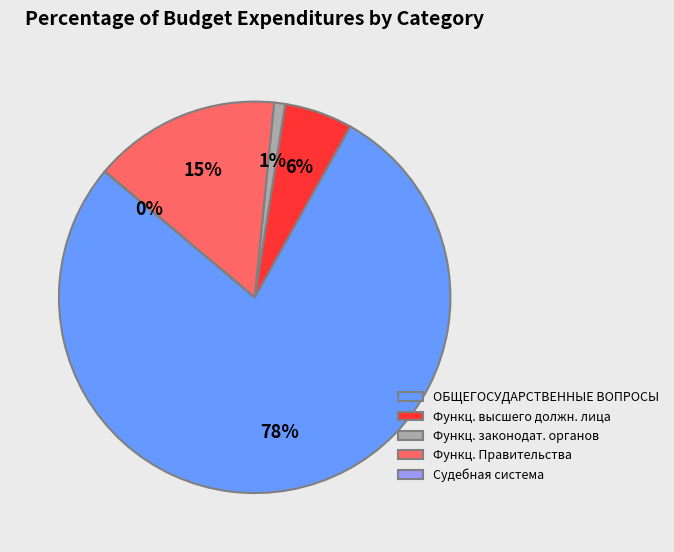

To the nearest percent, what portion does ОБЩЕГОСУДАРСТВЕННЫЕ ВОПРОСЫ represent?

78%